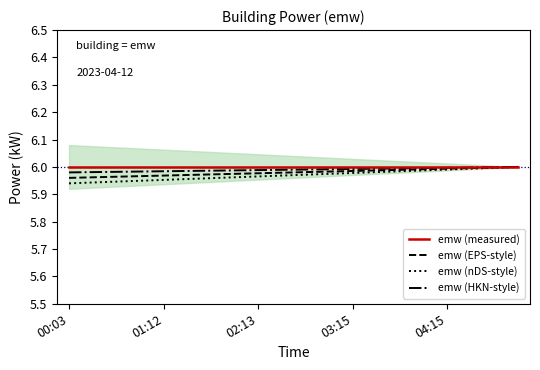

True or false: emw (nDS-style) and emw (measured) cross at least once.

False